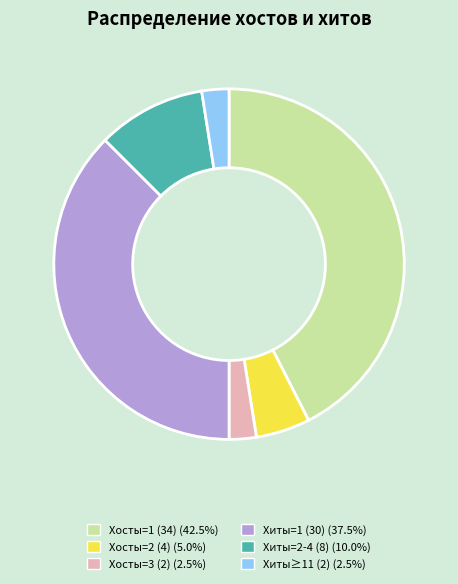

Is there a majority slice in this chart?

No